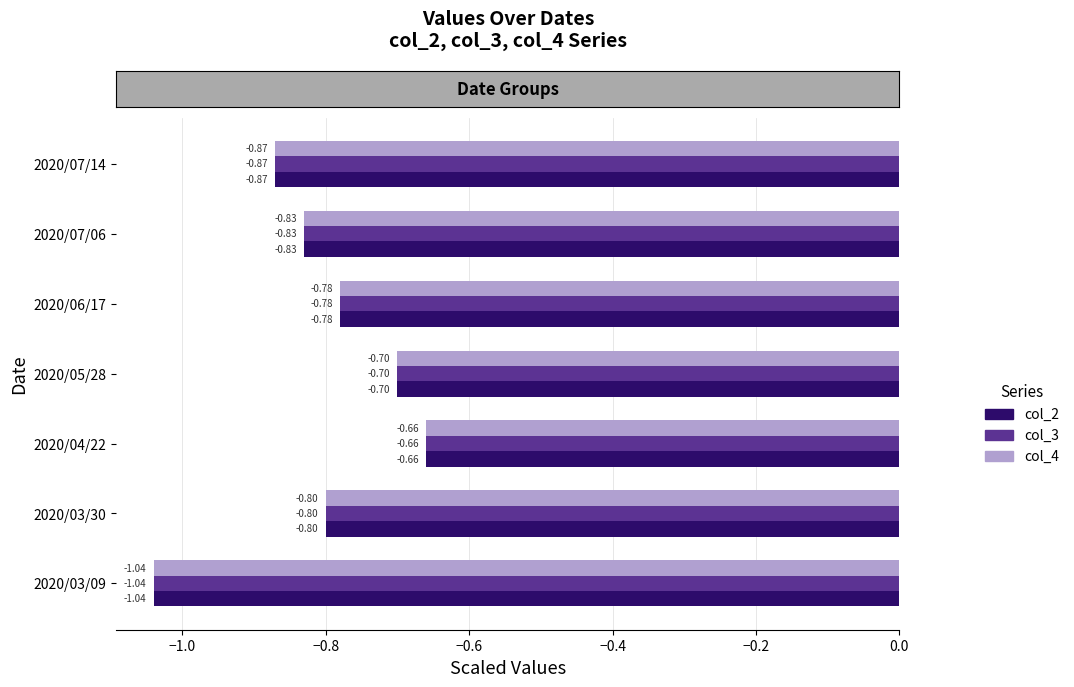

Rank the categories by col_3 value from highest to lowest.

2020/04/22, 2020/05/28, 2020/06/17, 2020/03/30, 2020/07/06, 2020/07/14, 2020/03/09